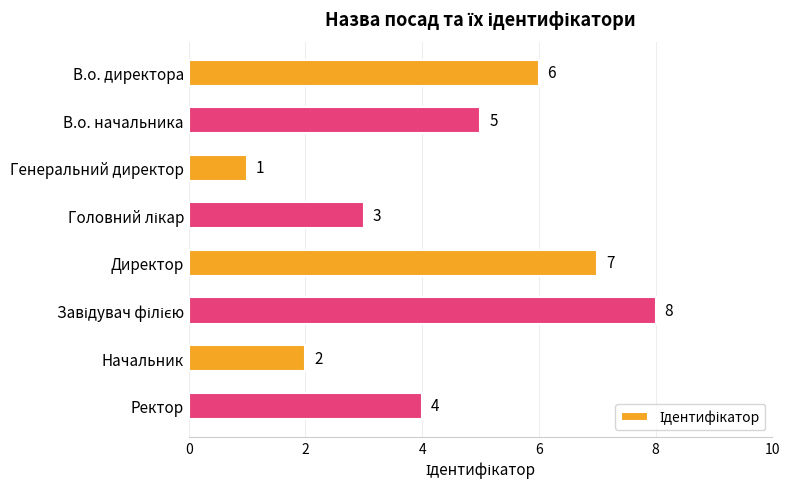

What is the ratio of the value at Начальник to the value at Ректор?

0.5